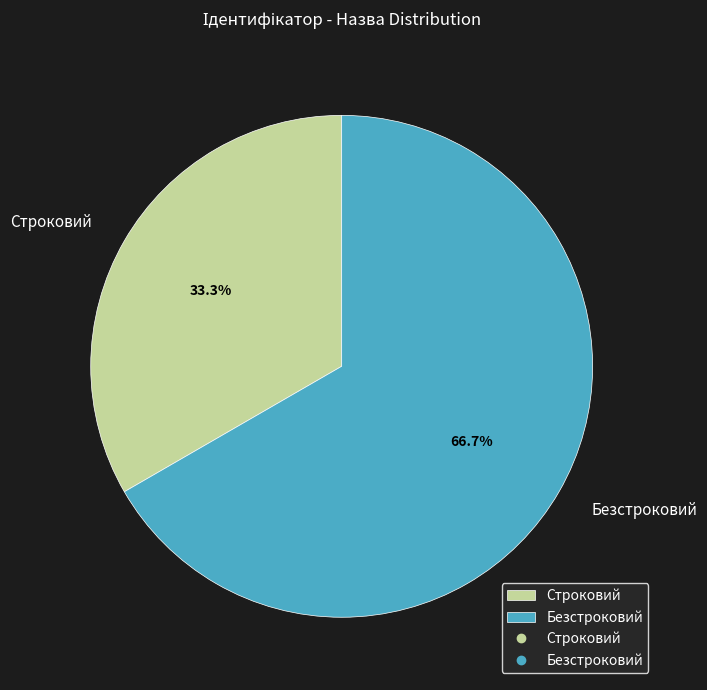

True or false: Строковий accounts for 33% of the total.

True